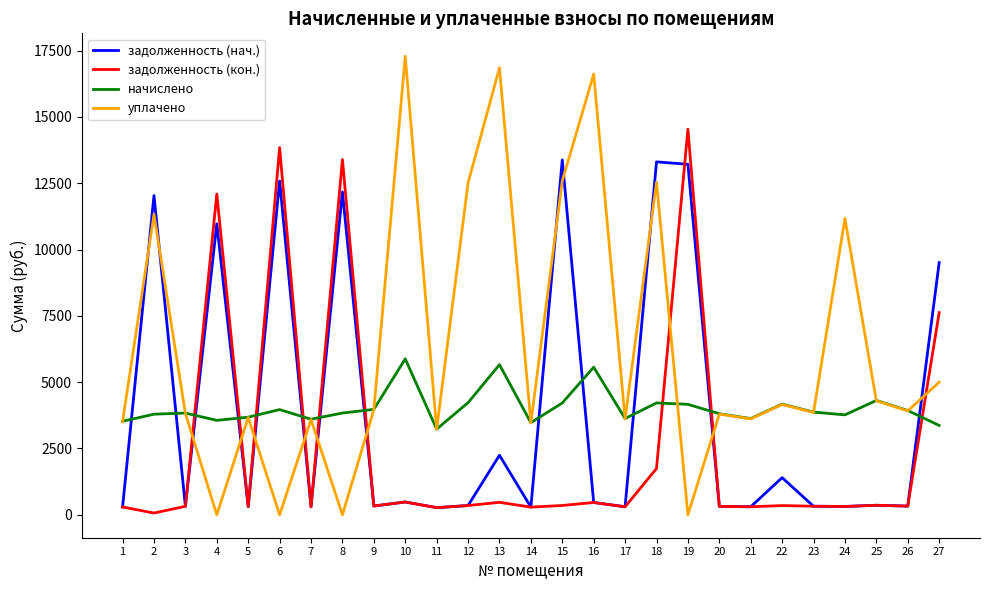

How many times do уплачено and задолженность (нач.) cross each other?

13